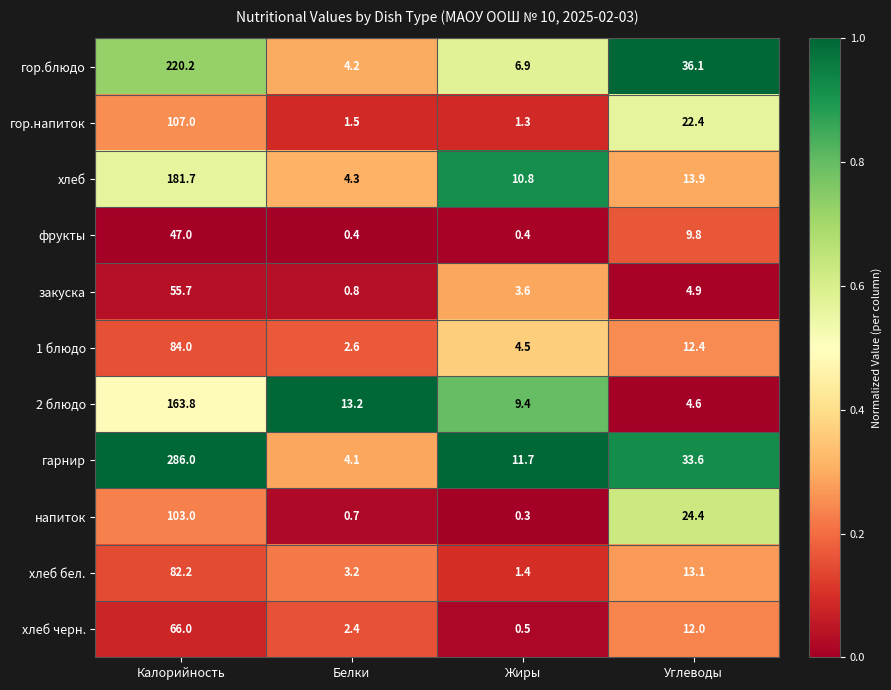

What is the average value of the хлеб series?

52.7